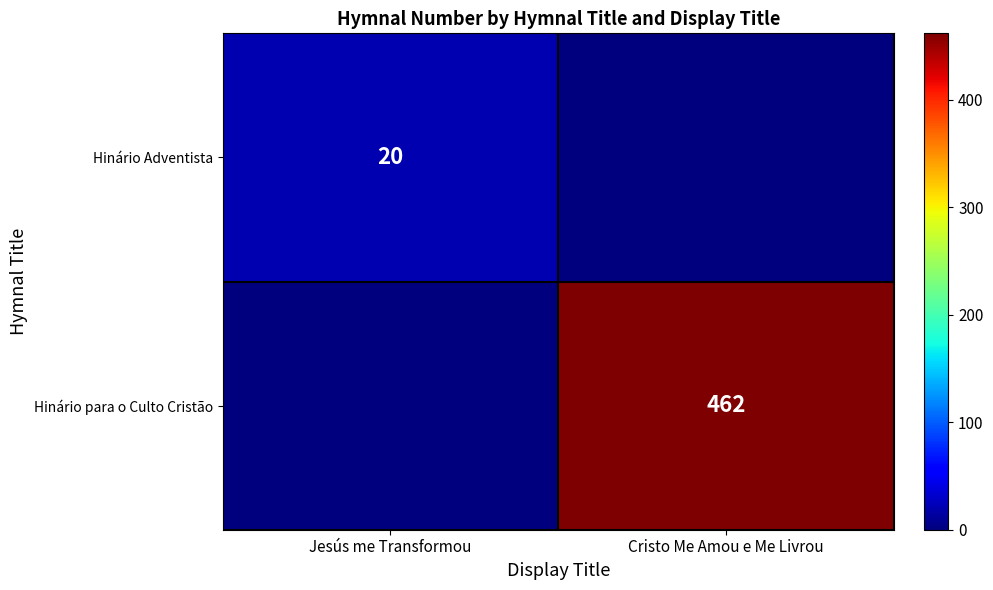

True or false: Hinário para o Culto Cristão has a value of 633 at Cristo Me Amou e Me Livrou.

False